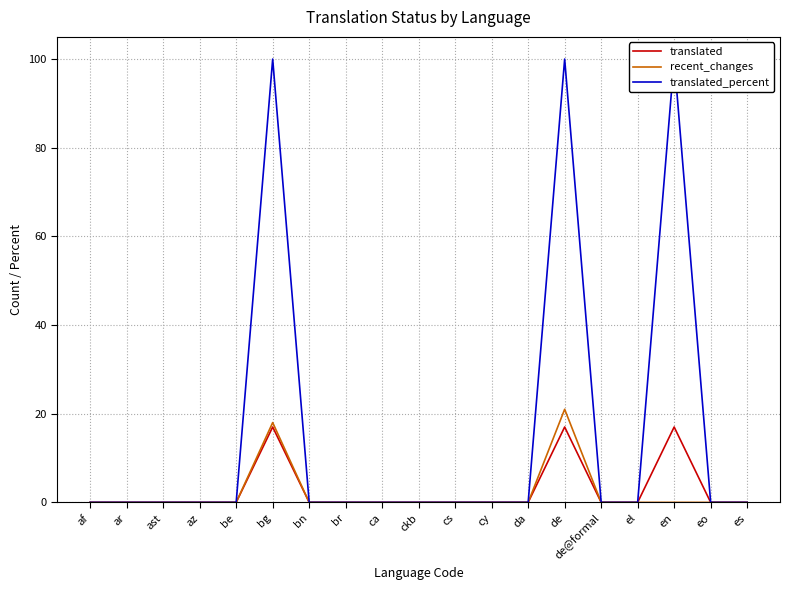

Is this an area chart (filled region under the line)?

No